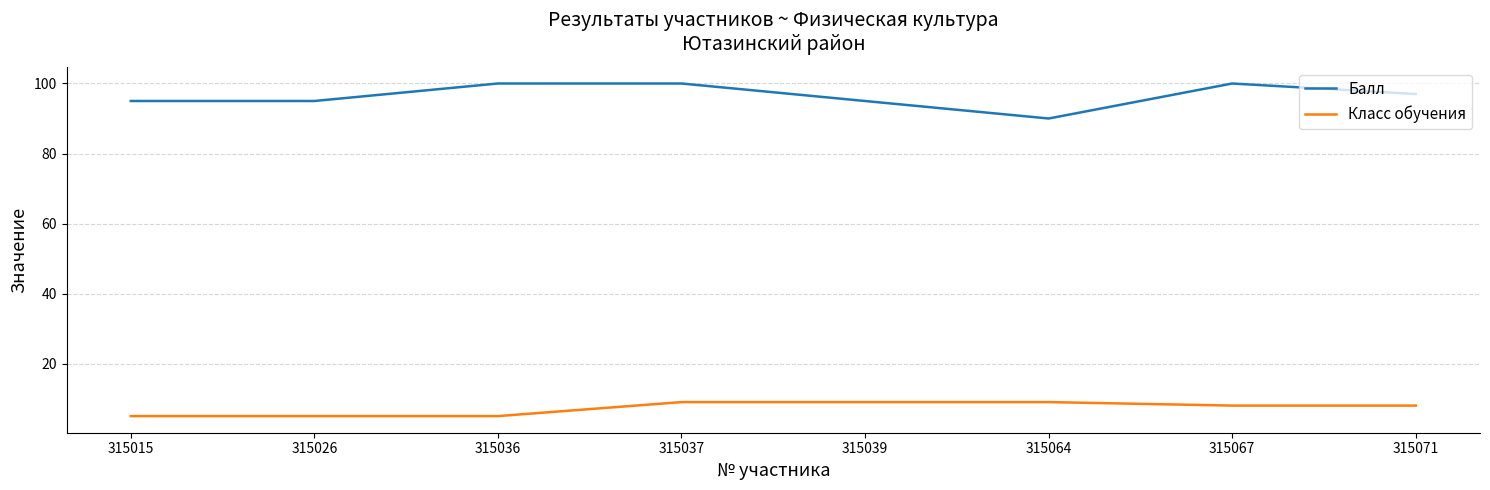

How many distinct data groups are displayed?

2